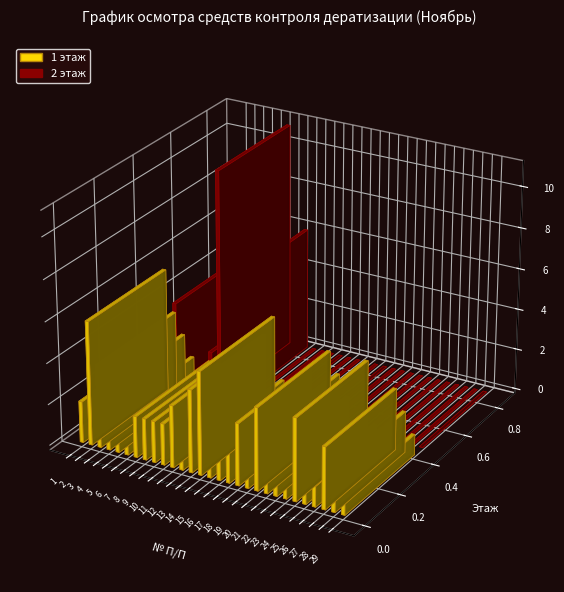

Is the value of 2 этаж at 19 greater than the value of 1 этаж at 1?

No